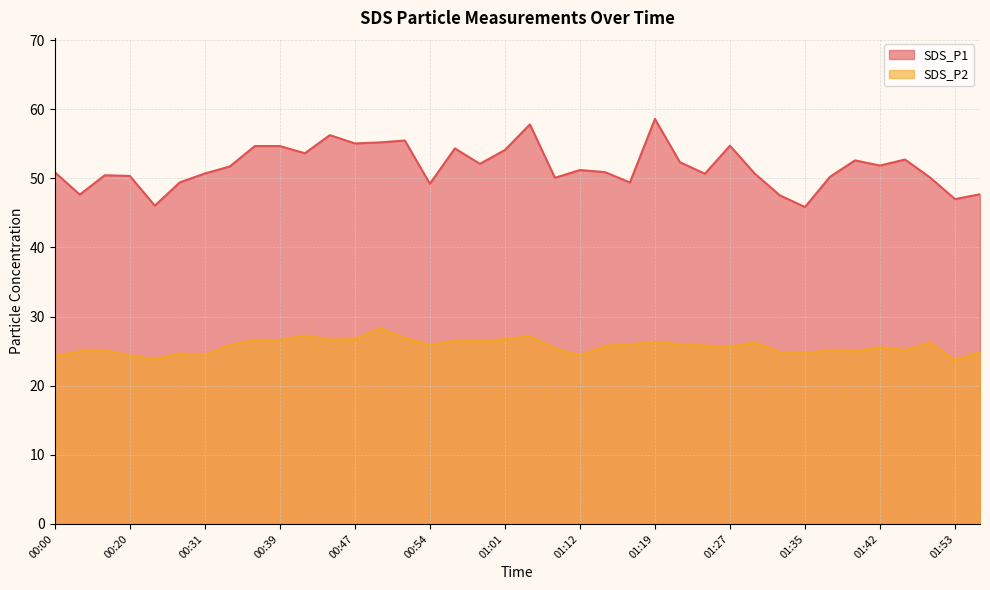

Which series has the largest range (max minus min)?

SDS_P1